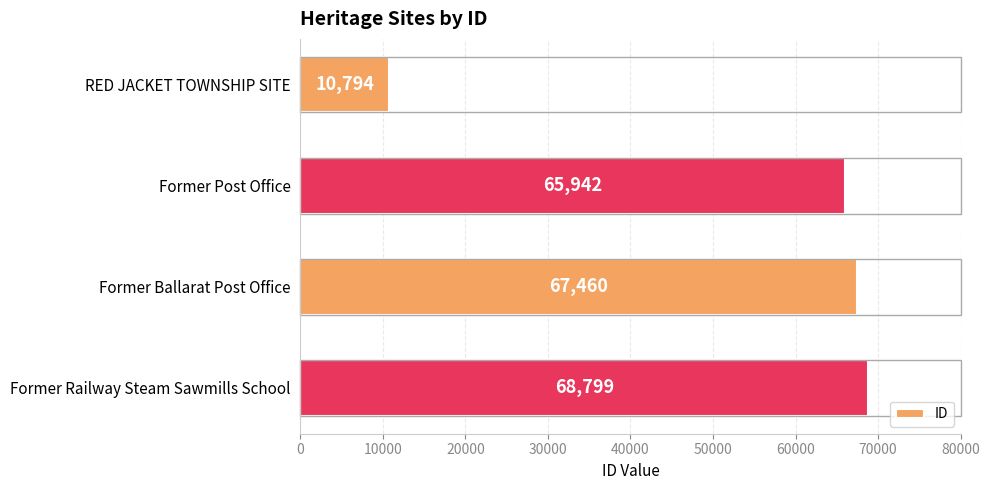

How many bars are there in total?

4